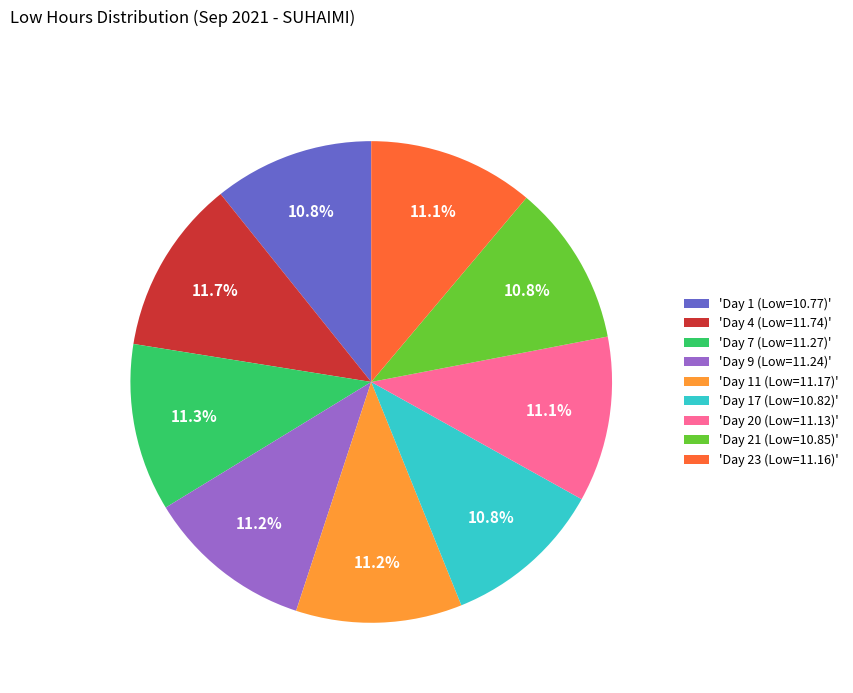

How many segments does this pie chart have?

9